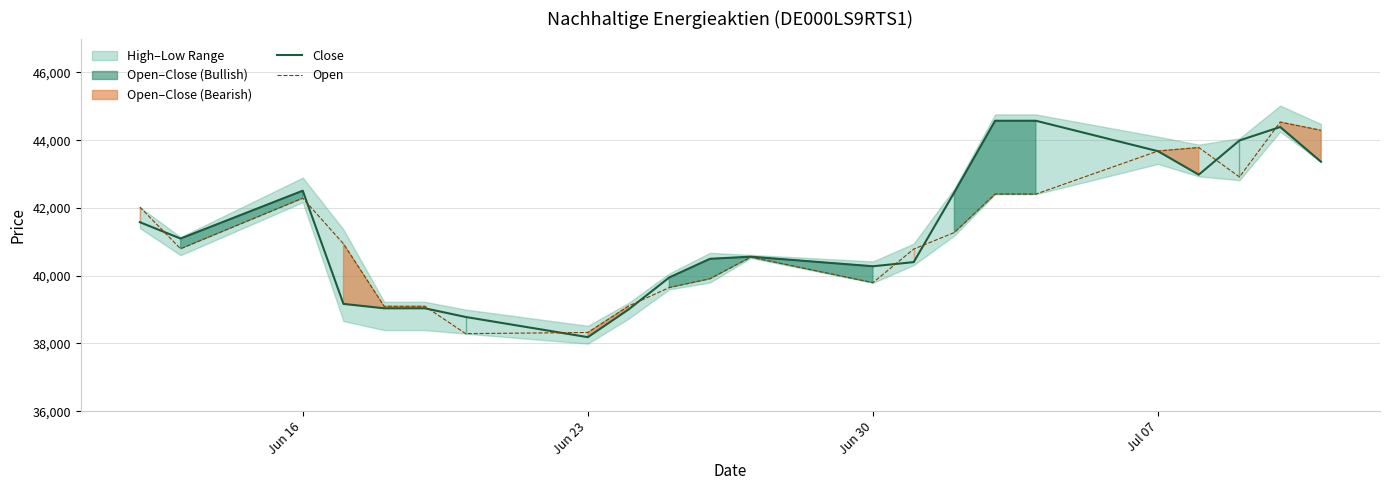

List the series in order of their peak value, lowest first.

Open, Close